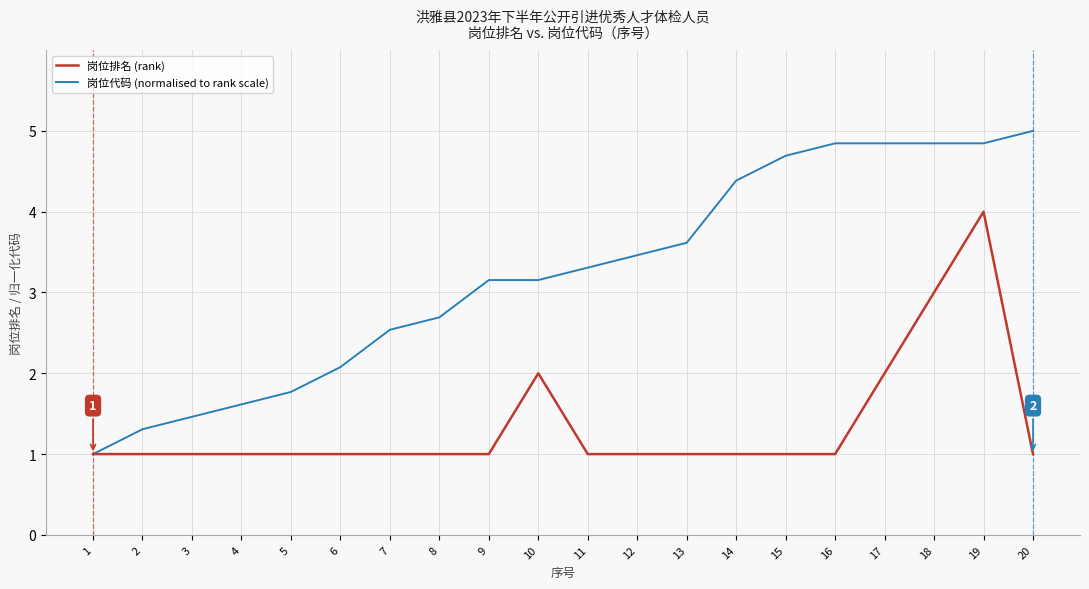

Reading left to right, extract all data points from this chart.

岗位排名 (rank): 1=1.0	2=1.0	3=1.0	4=1.0	5=1.0	6=1.0	7=1.0	8=1.0	9=1.0	10=2.0	11=1.0	12=1.0	13=1.0	14=1.0	15=1.0	16=1.0	17=2.0	18=3.0	19=4.0	20=1.0
岗位代码 (normalised to rank scale): 1=1.0	2=1.3	3=1.5	4=1.6	5=1.8	6=2.1	7=2.5	8=2.7	9=3.2	10=3.2	11=3.3	12=3.5	13=3.6	14=4.4	15=4.7	16=4.8	17=4.8	18=4.8	19=4.8	20=5.0